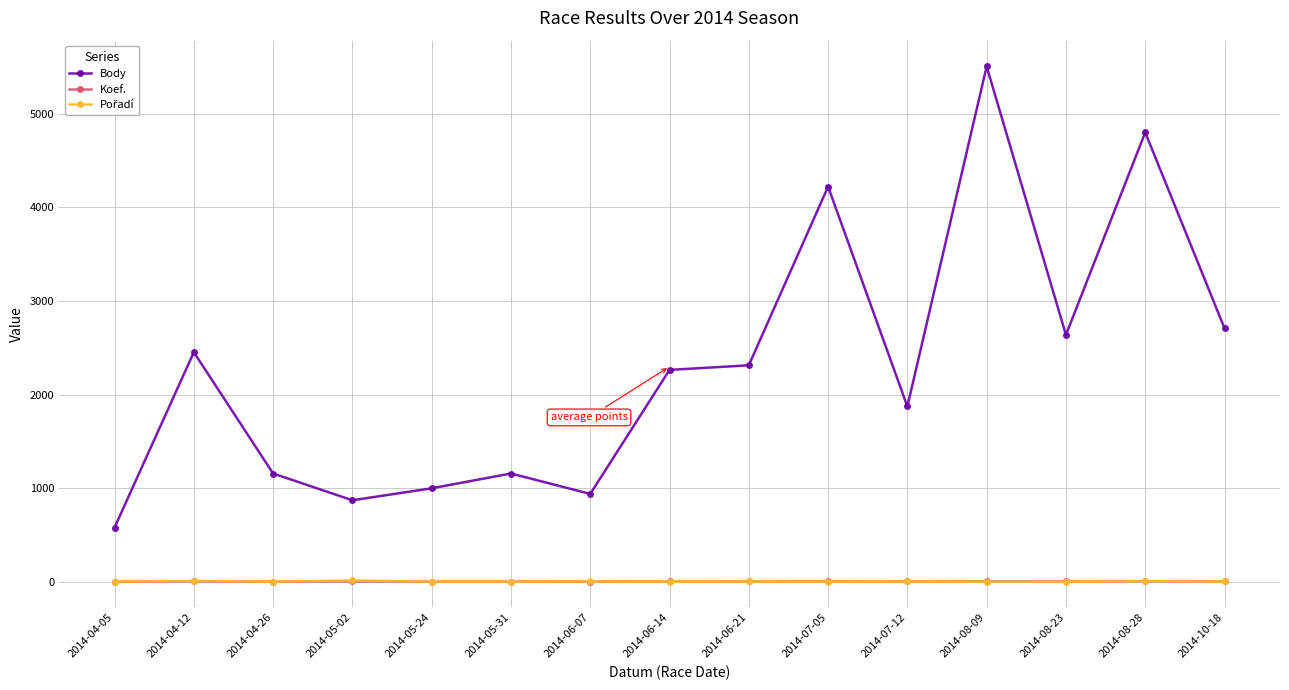

True or false: Body has more than 1 points higher than both neighbors.

True